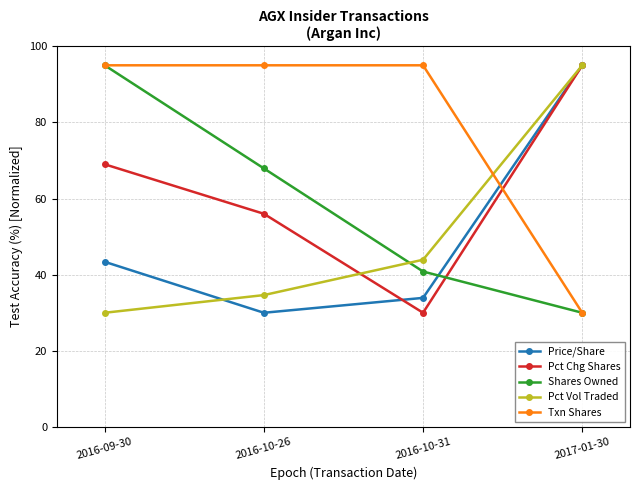

Is it true that Shares Owned equals 40.8 at 2016-10-31?

True